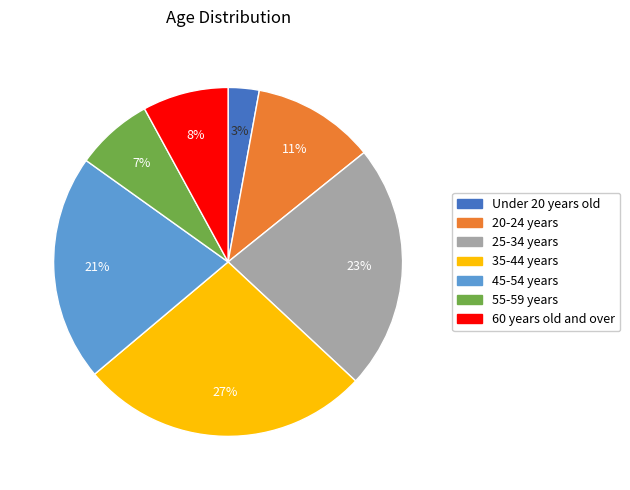

To the nearest percent, what is the average slice percentage?

14%